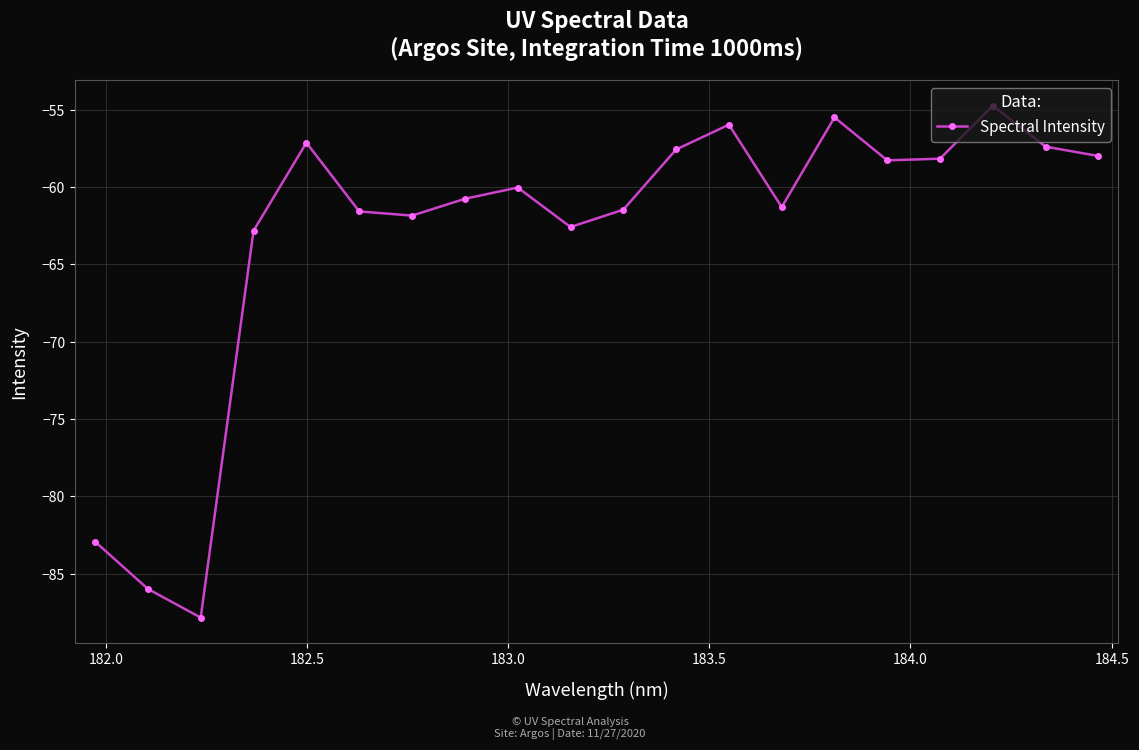

What is the greatest value displayed?

-54.8